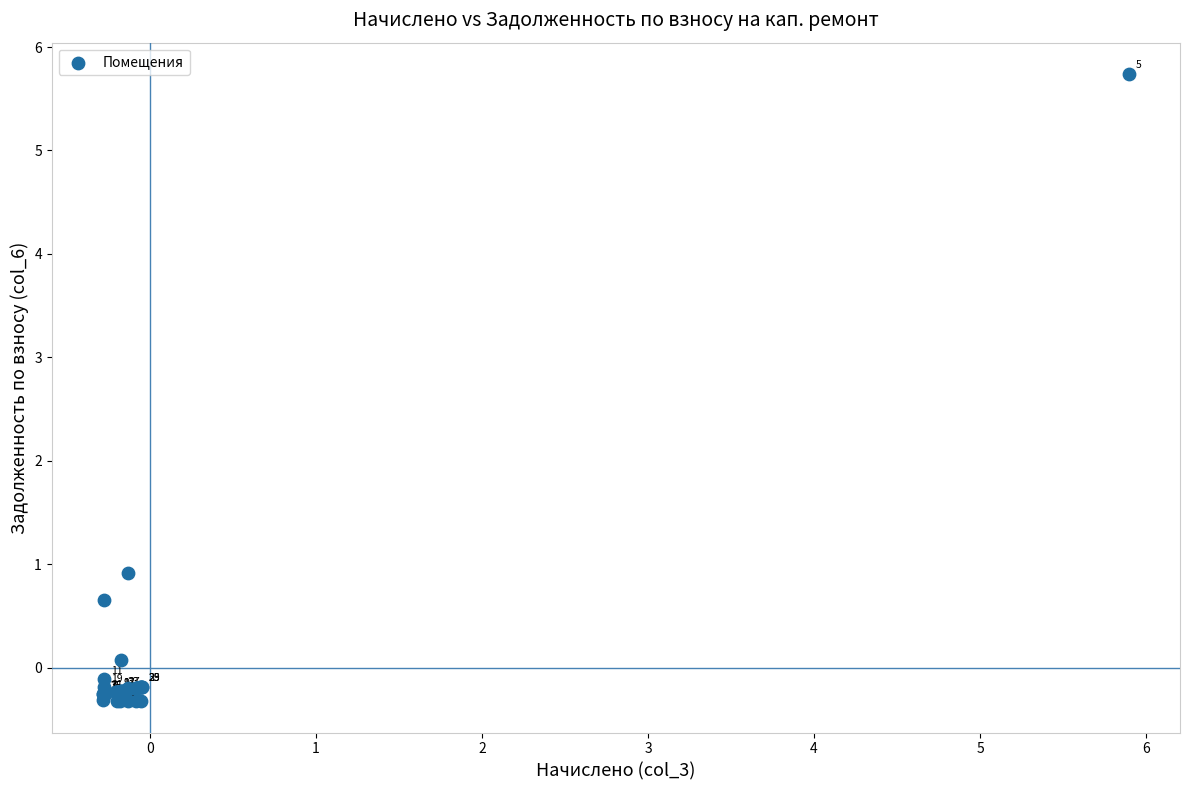

What Y value in the scatter plot is closest to 2?

0.9